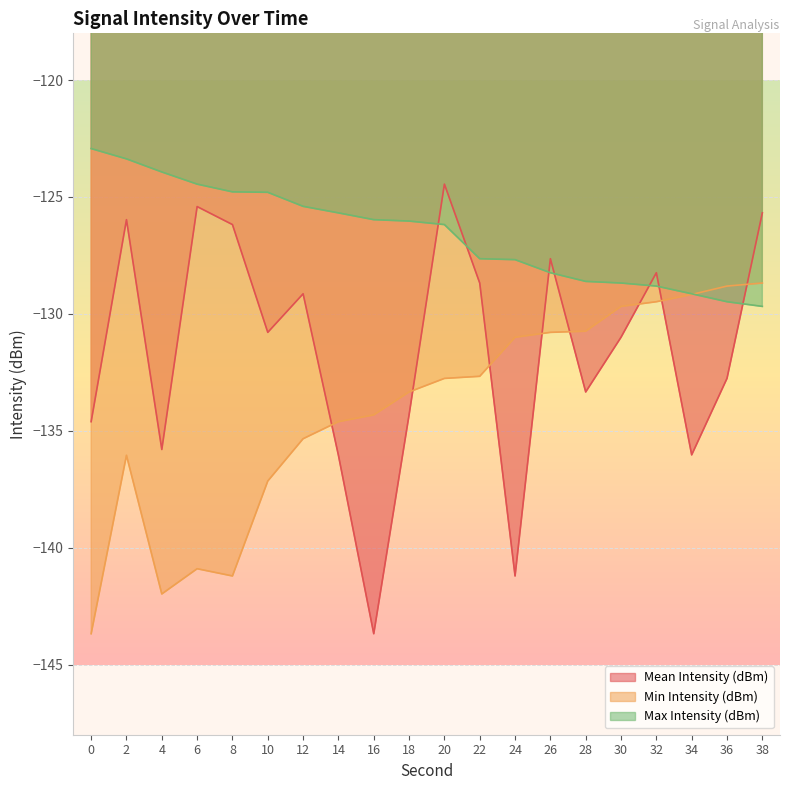

What is the difference between the highest and lowest values at 16?

17.7